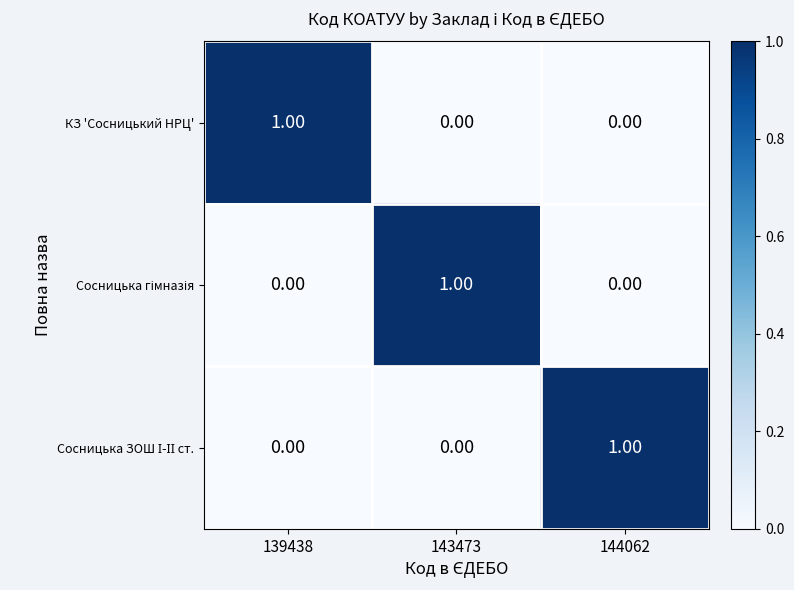

Count the number of categories in the chart.

3